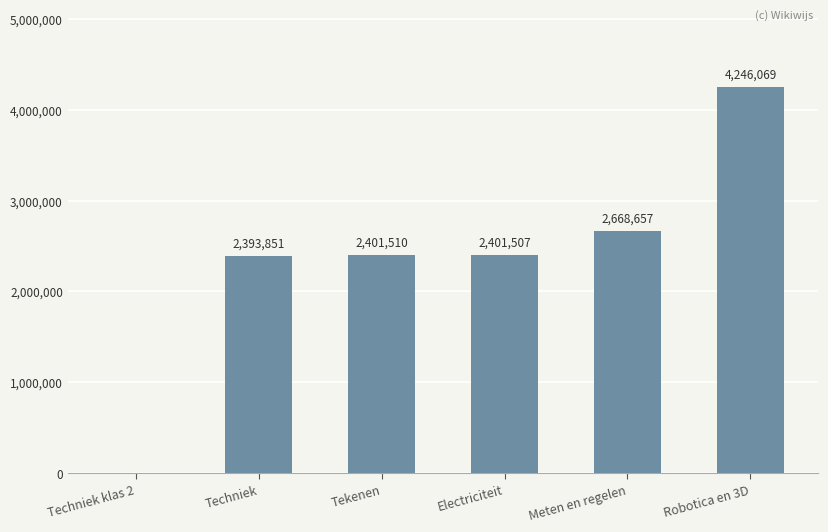

True or false: the data shows 956287 at Techniek.

False